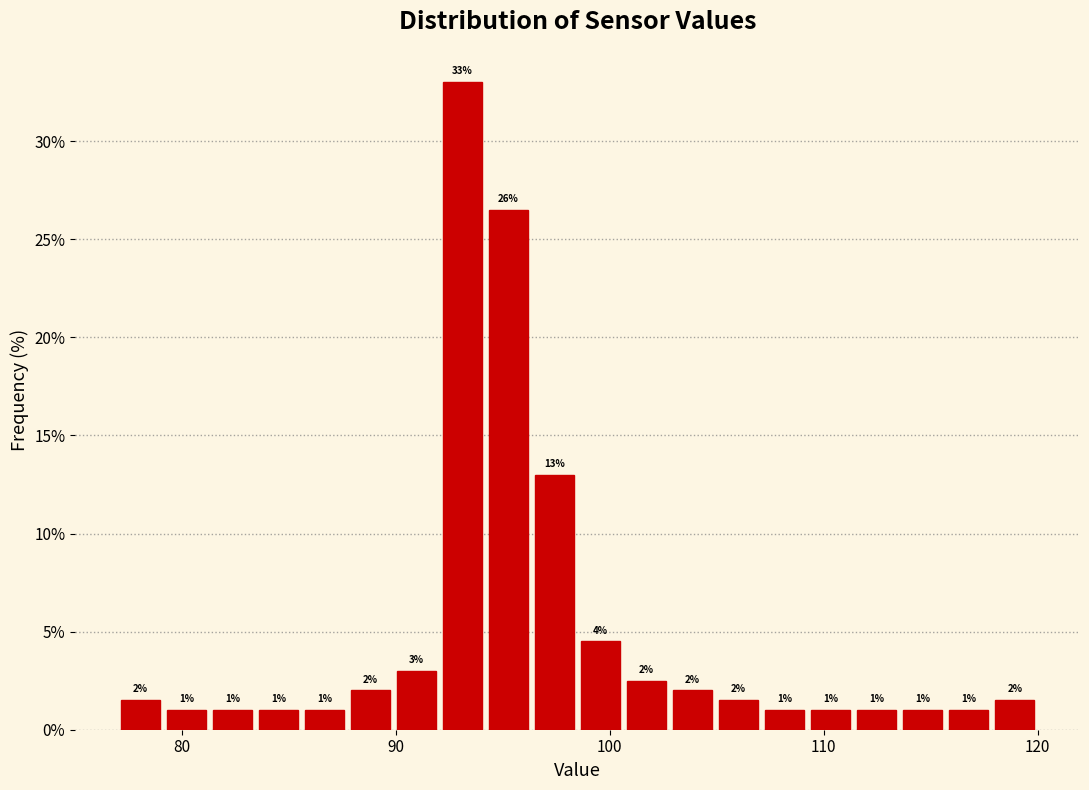

Read against the x-axis, roughly where is the centre of the tallest bar?

93